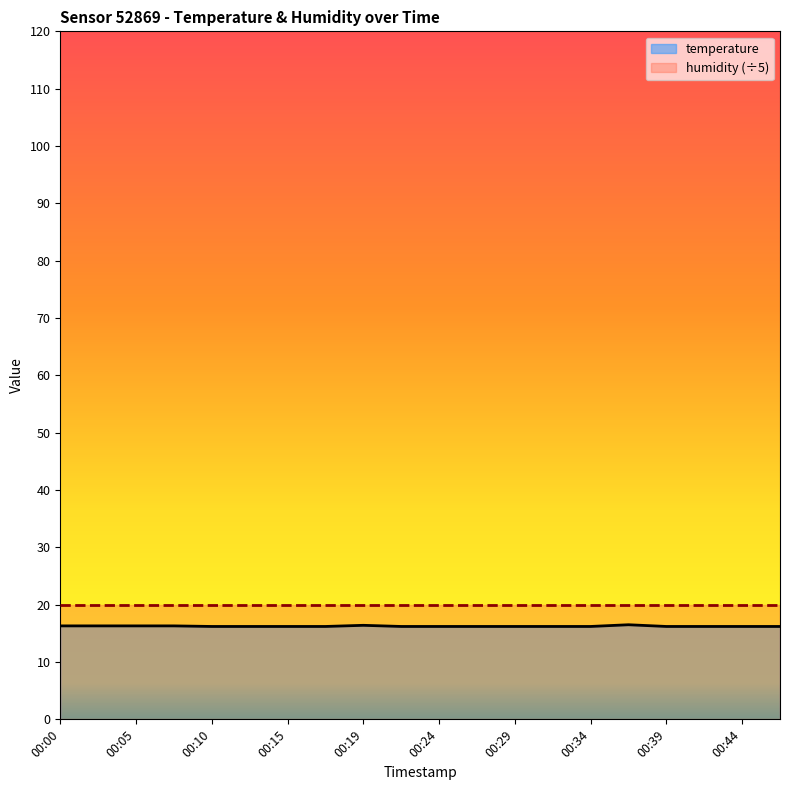

The chart shows a value of 16.2 at 00:24. True or false?

True